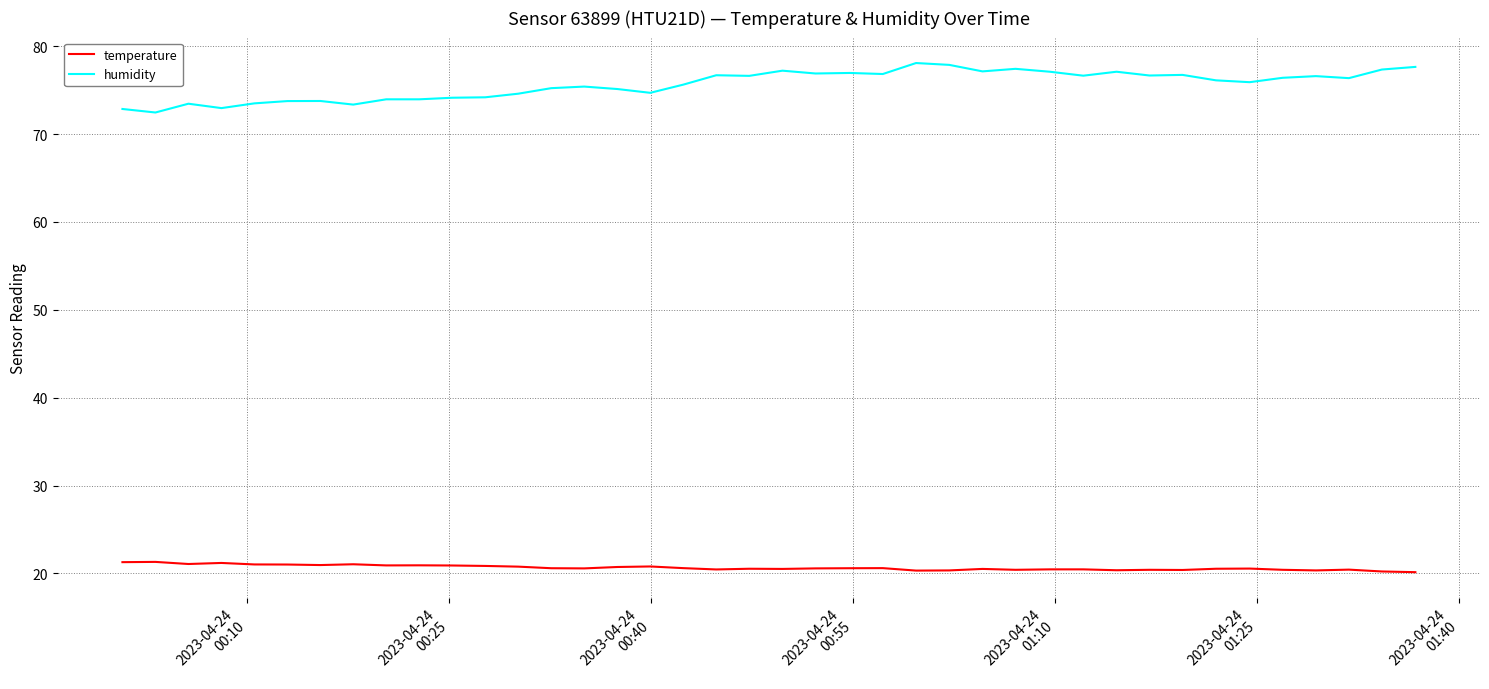

What is the maximum value shown in the chart?

78.1